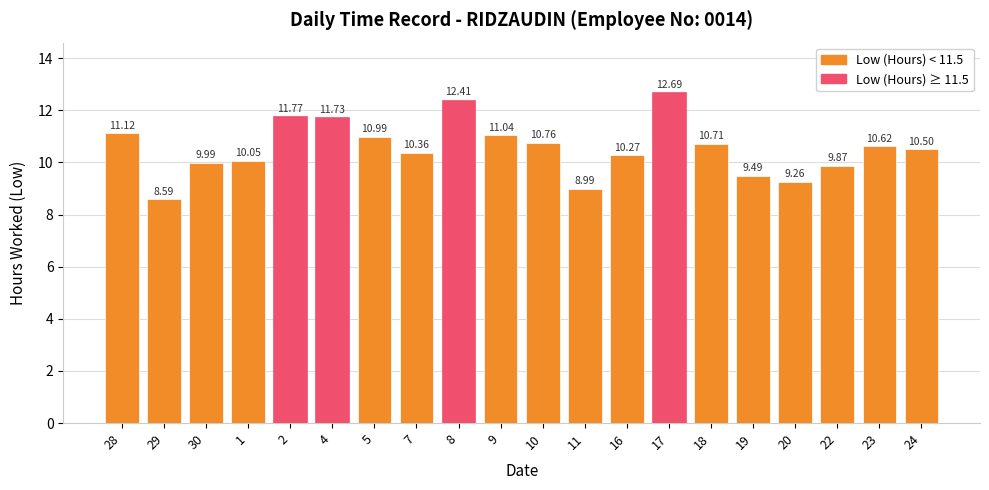

What is the label of the 6th bar from the left?

4